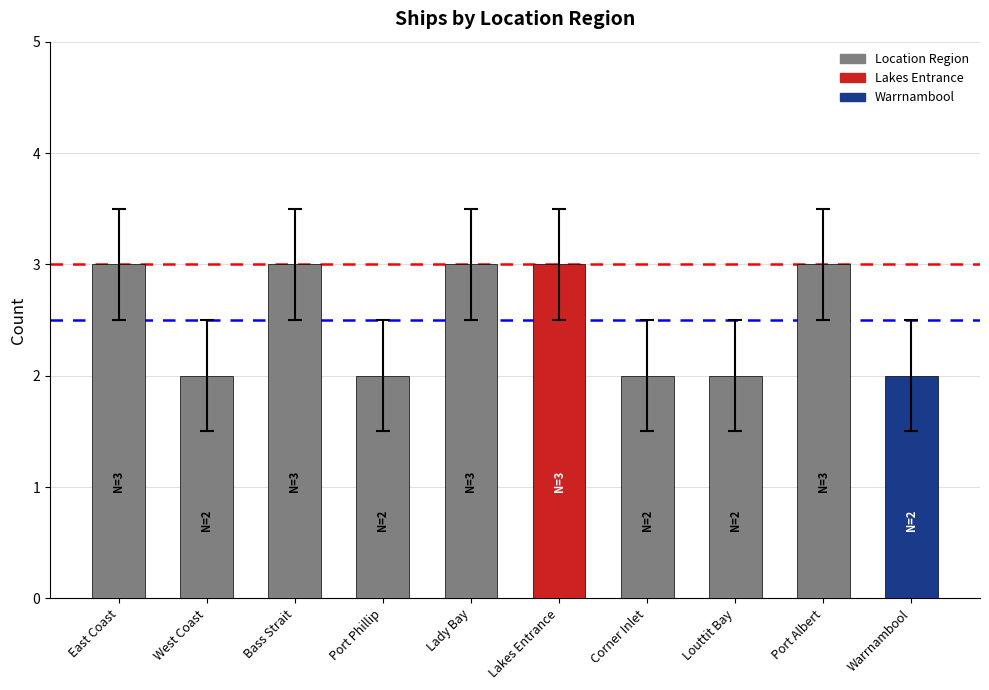

What is the maximum value shown in the chart?

3